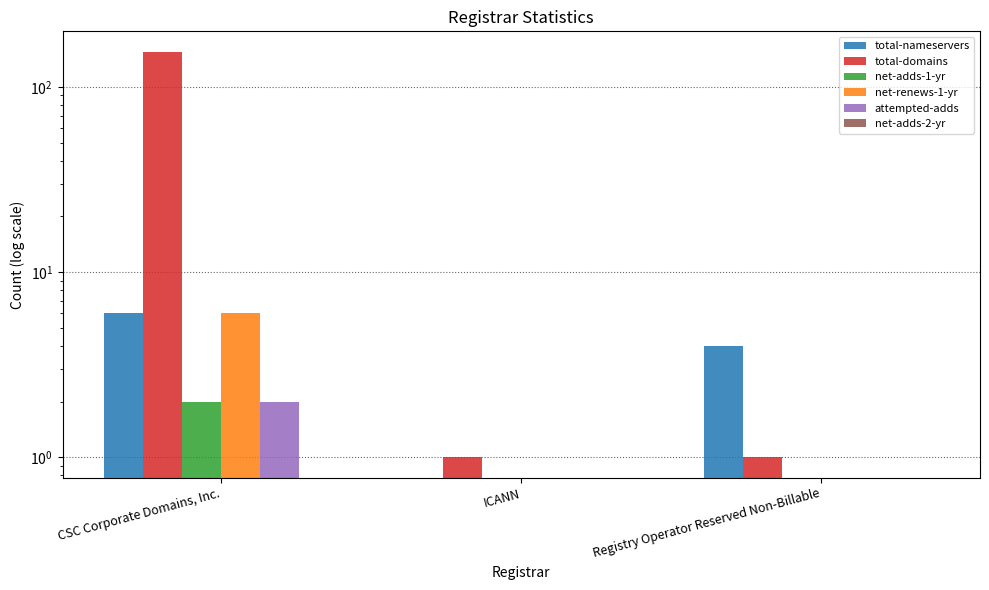

What is the difference between the maximum and minimum values in the net-adds-1-yr series?

2